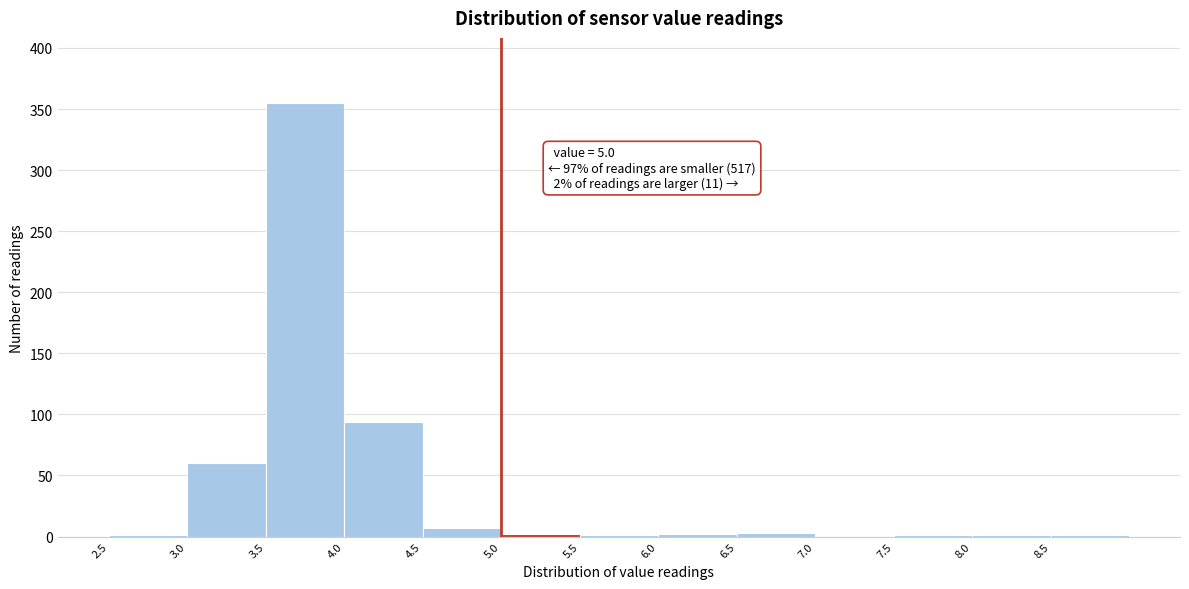

Which range on the x-axis has the tallest bar?

3.5 to 4.0